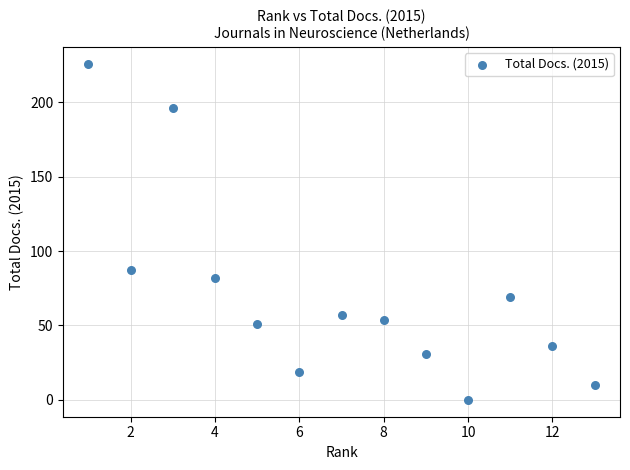

What Y value in the scatter plot is closest to 113?

87